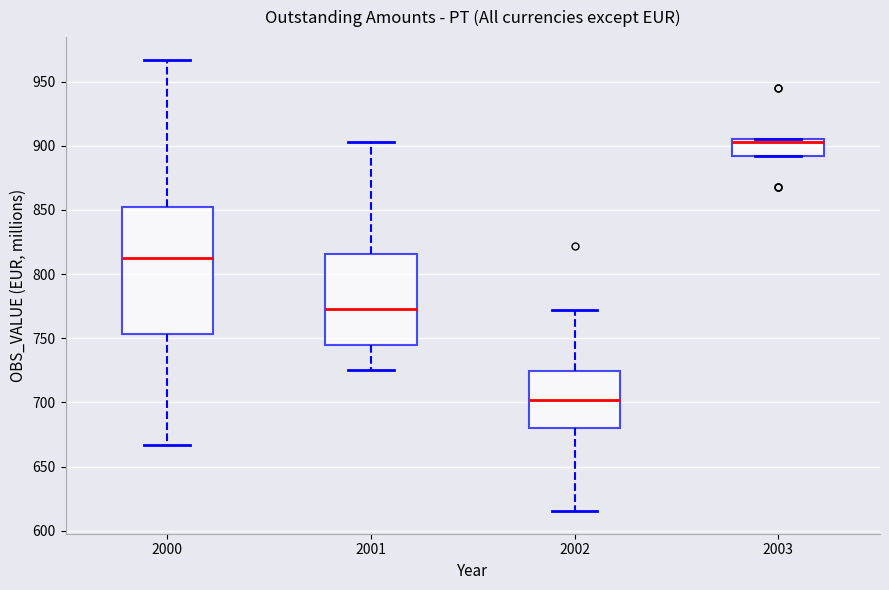

Where does the median line of the box at x = 2000 sit on the y-axis? The values are not printed on the chart, so give them approximately, as read against the axis.

810